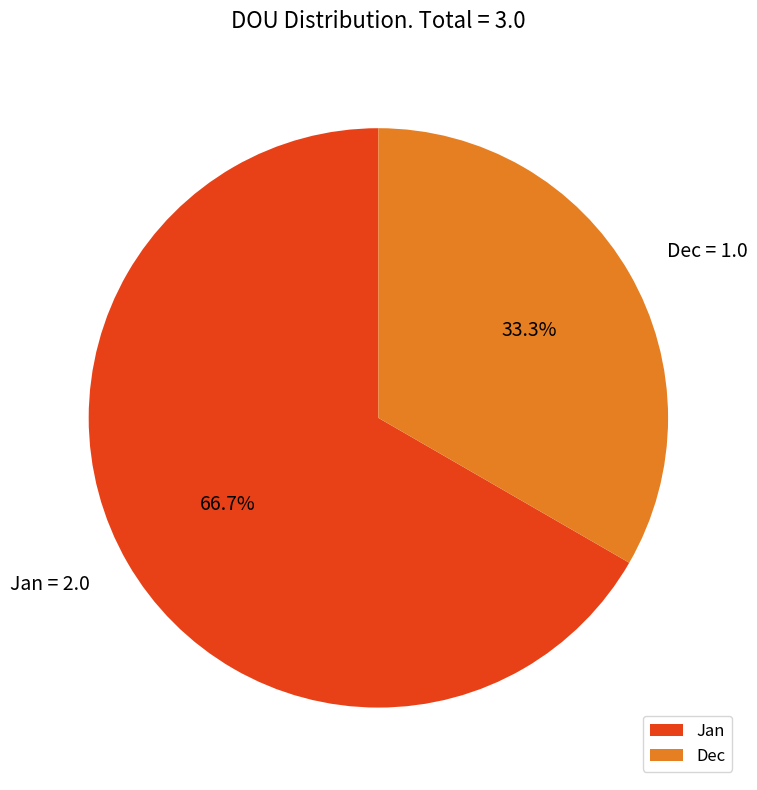

Rank the categories by value from highest to lowest.

Jan, Dec